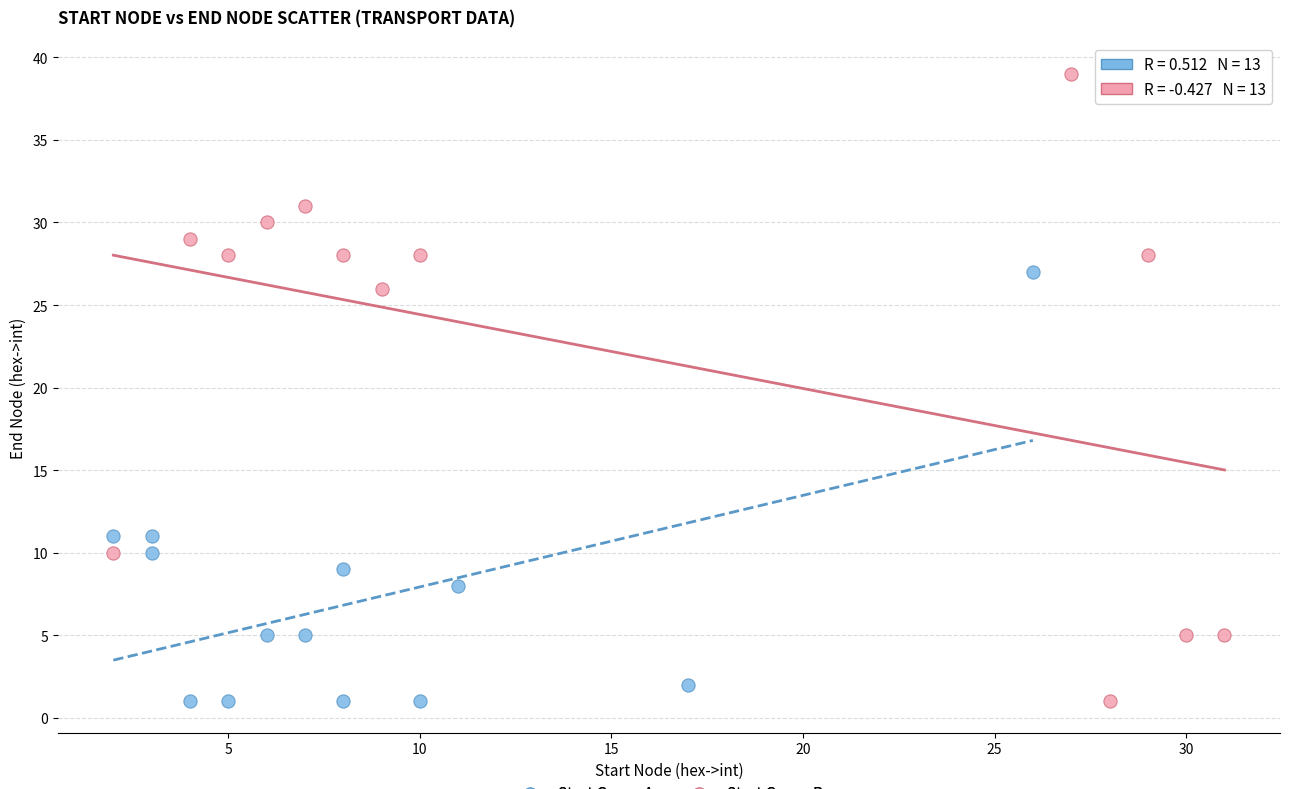

Which series has the largest Y range (max minus min)?

Start Group B